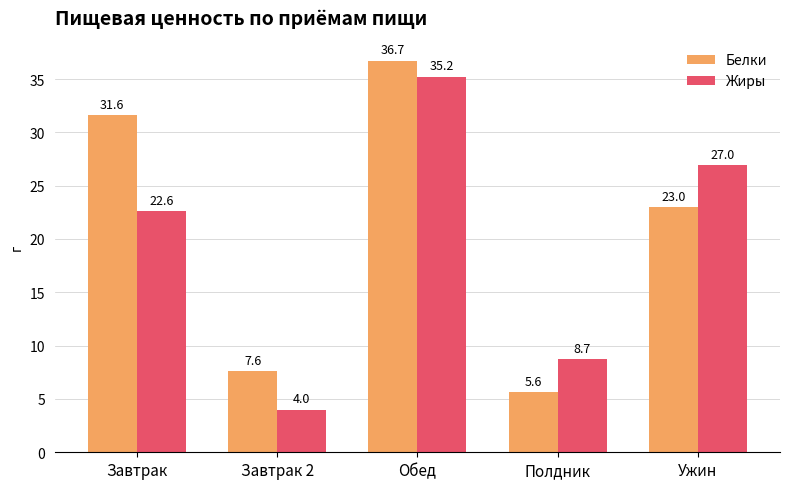

Rank the series by their average value, from lowest to highest.

Жиры, Белки